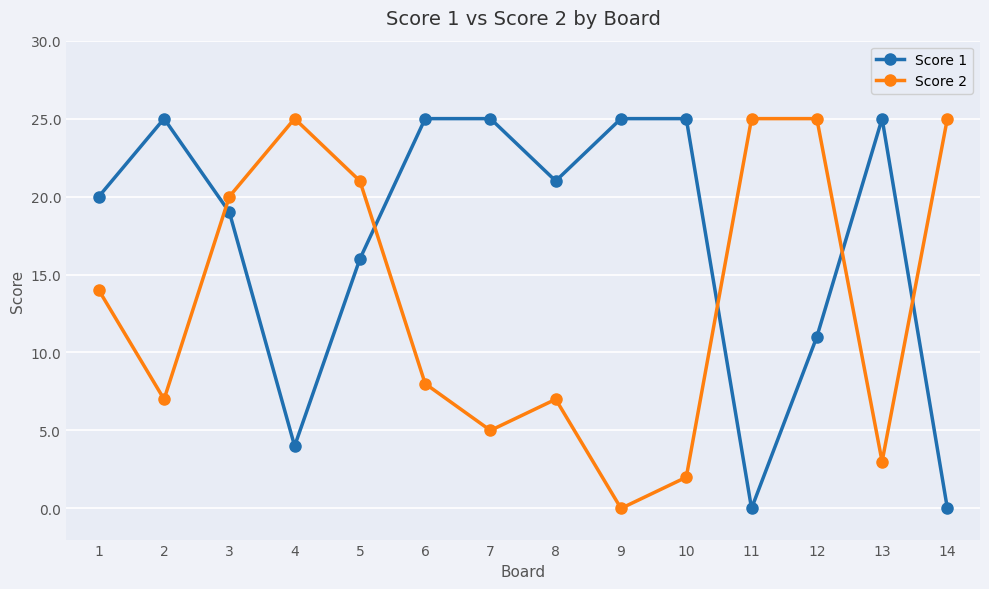

What is the difference between the maximum and minimum values in the Score 2 series?

25